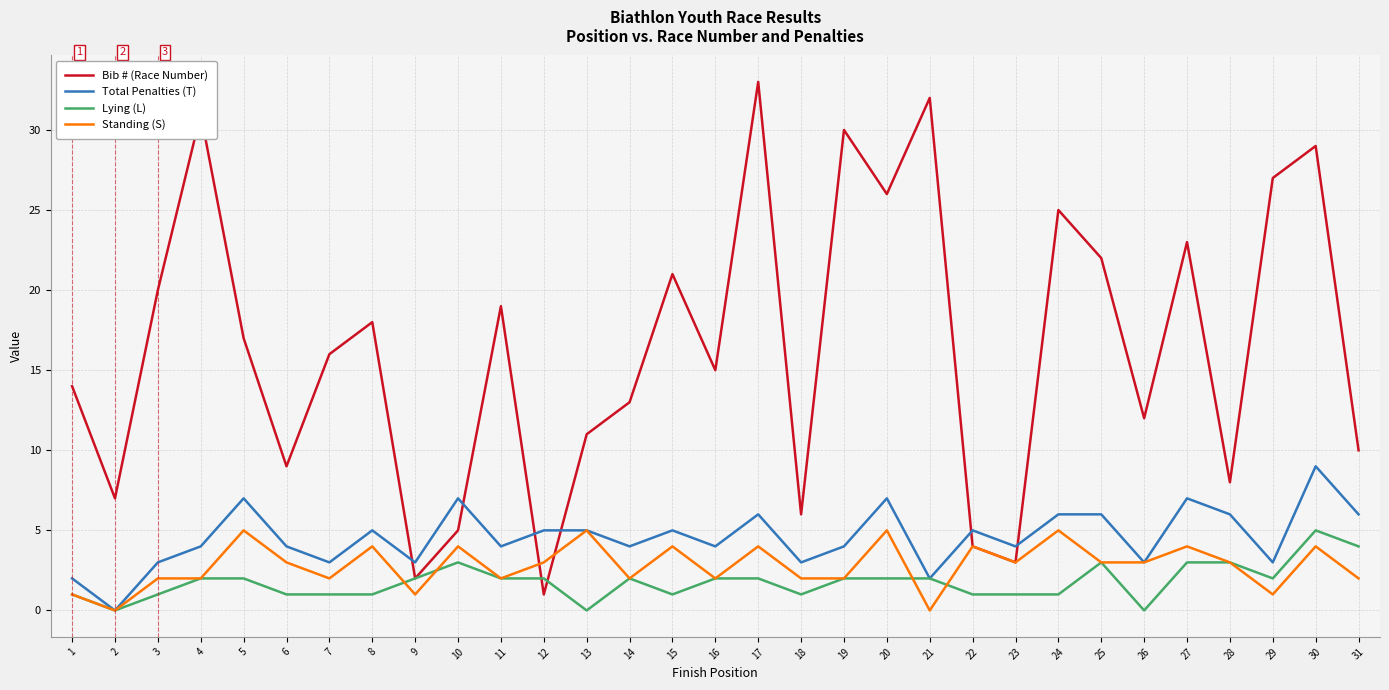

Reading left to right, transcribe all the data shown in this chart.

Bib # (Race Number): 14	7	20	31	17	9	16	18	2	5	19	1	11	13	21	15	33	6	30	26	32	4	3	25	22	12	23	8	27	29	10
Total Penalties (T): 2	0	3	4	7	4	3	5	3	7	4	5	5	4	5	4	6	3	4	7	2	5	4	6	6	3	7	6	3	9	6
Lying (L): 1	0	1	2	2	1	1	1	2	3	2	2	0	2	1	2	2	1	2	2	2	1	1	1	3	0	3	3	2	5	4
Standing (S): 1	0	2	2	5	3	2	4	1	4	2	3	5	2	4	2	4	2	2	5	0	4	3	5	3	3	4	3	1	4	2